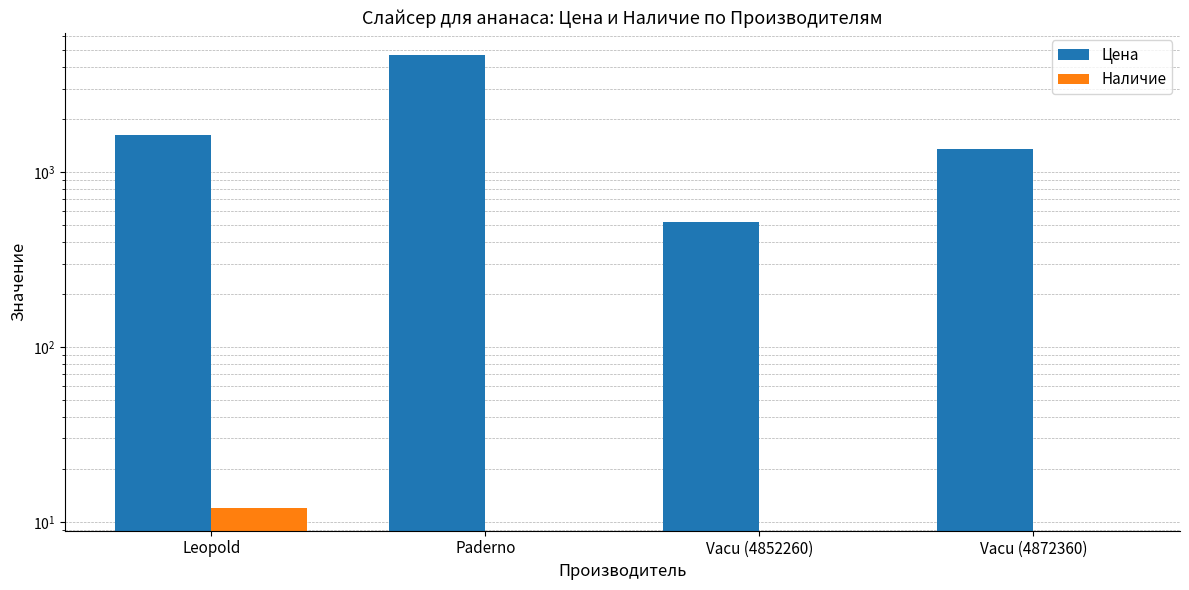

Reading right to left, what are all the values shown in this chart?

Цена: Vacu (4872360)=1347	Vacu (4852260)=516	Paderno=4644	Leopold=1623
Наличие: Vacu (4872360)=0	Vacu (4852260)=0	Paderno=0	Leopold=12